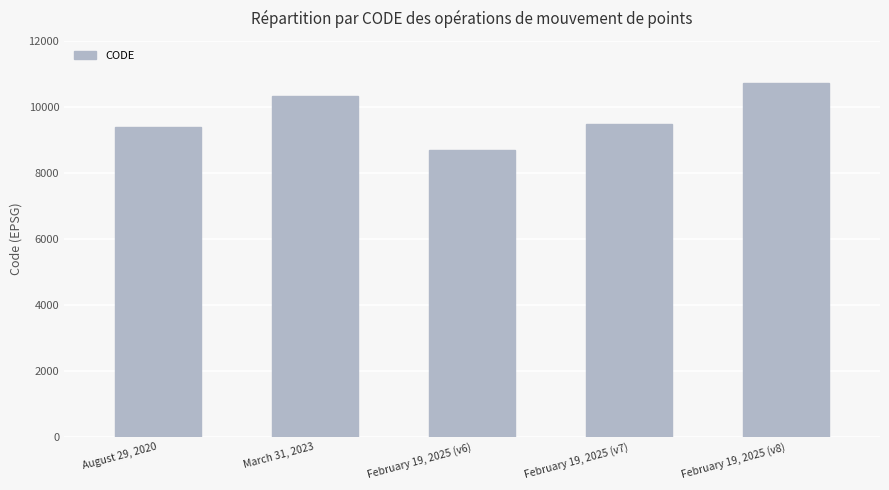

Rank the categories by value from lowest to highest.

February 19, 2025 (v6), August 29, 2020, February 19, 2025 (v7), March 31, 2023, February 19, 2025 (v8)